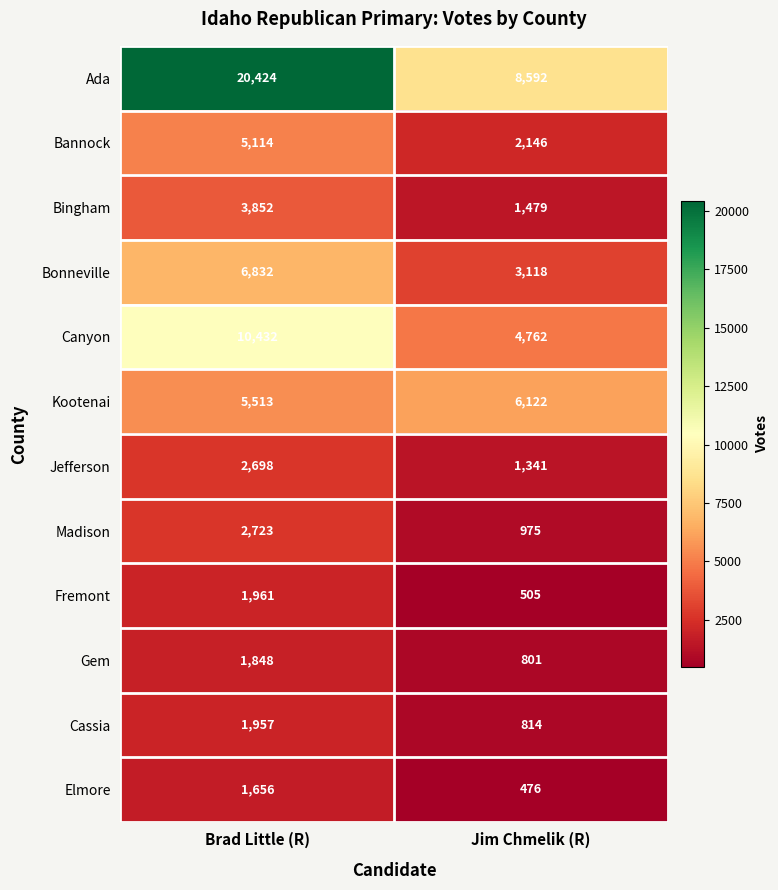

Which category has the lowest value in the Canyon series?

Jim Chmelik (R)